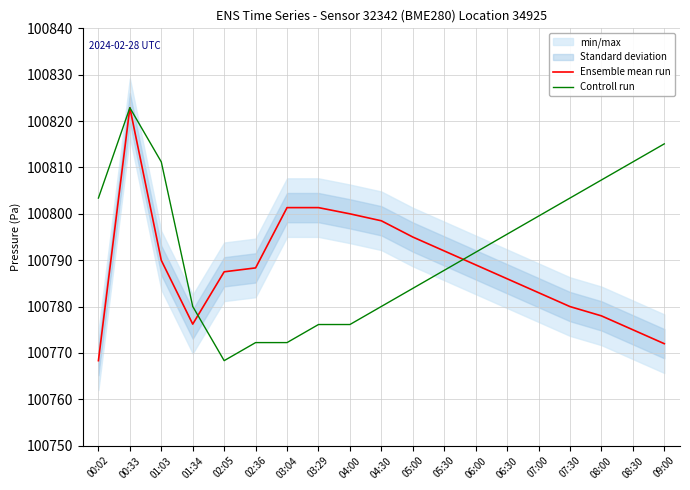

At which label does Controll run reach its peak?

00:33